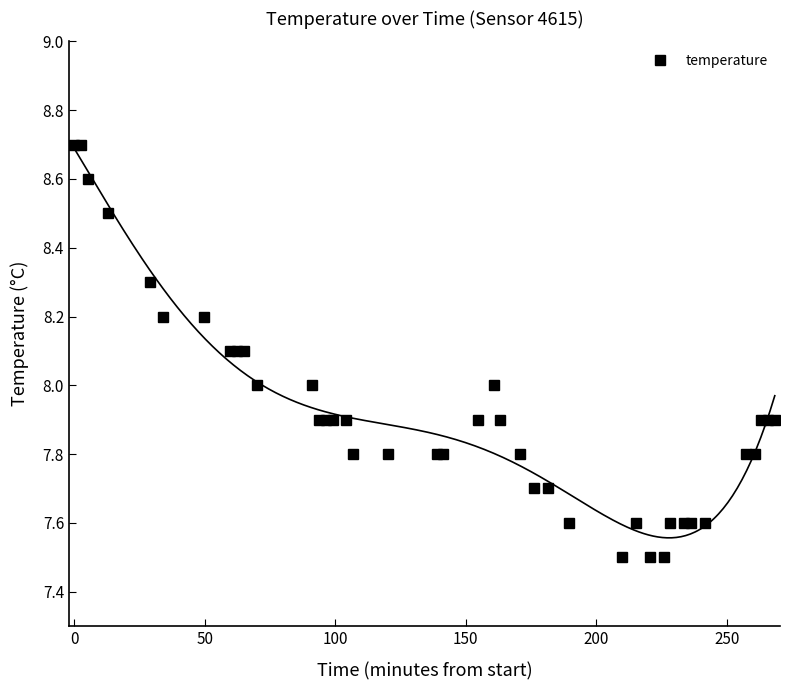

What is the maximum value for temperature?

8.7